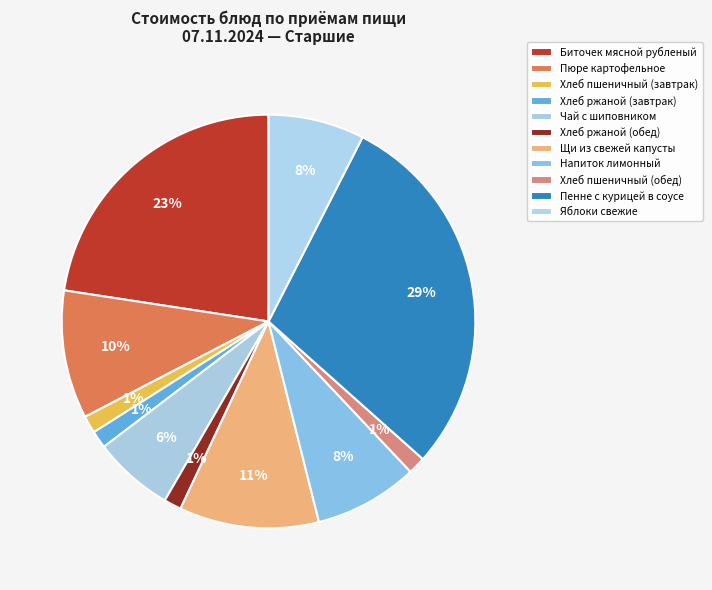

Count the number of slices in the pie.

11